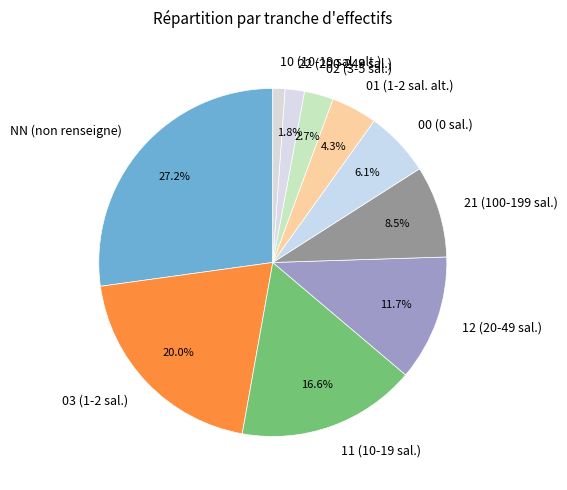

To the nearest percent, what is the difference between the largest and smallest slice percentages?

26%